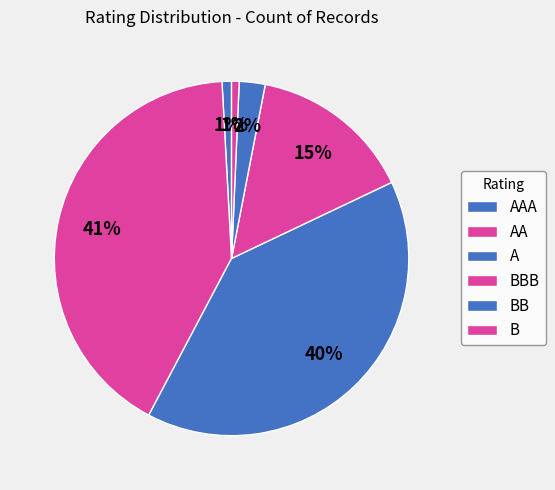

Count the number of slices in the pie.

6